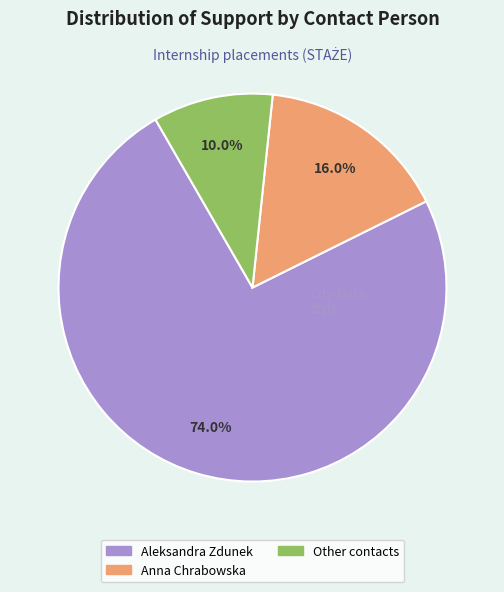

True or false: Aleksandra Zdunek accounts for 60% of the total.

False